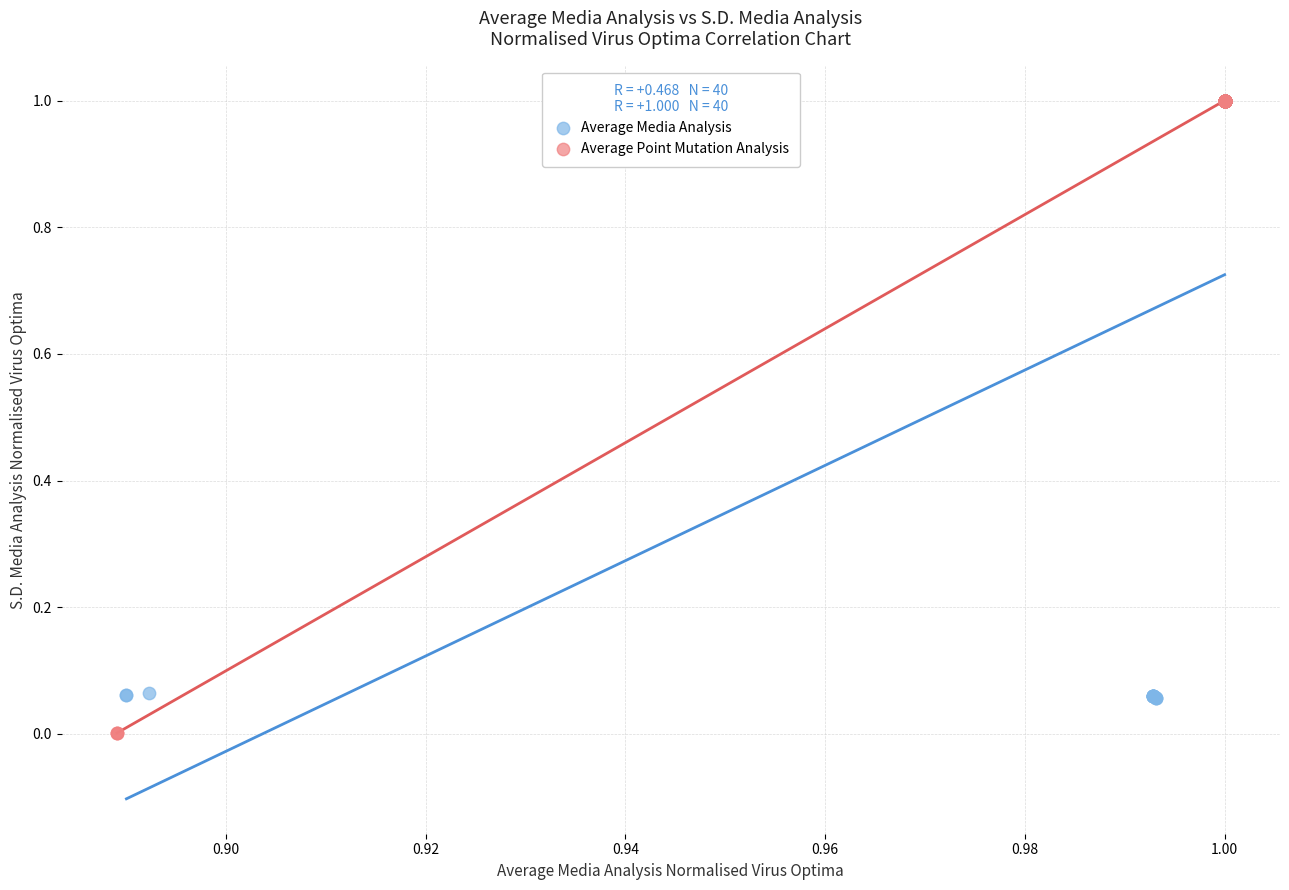

Which series contains the lowest Y value?

Average Point Mutation Analysis